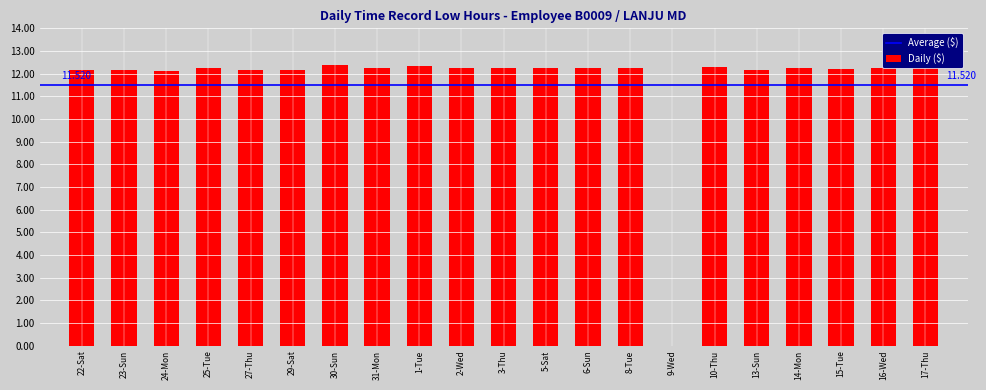

Is it true that the value at 24-Mon is 12.1?

True